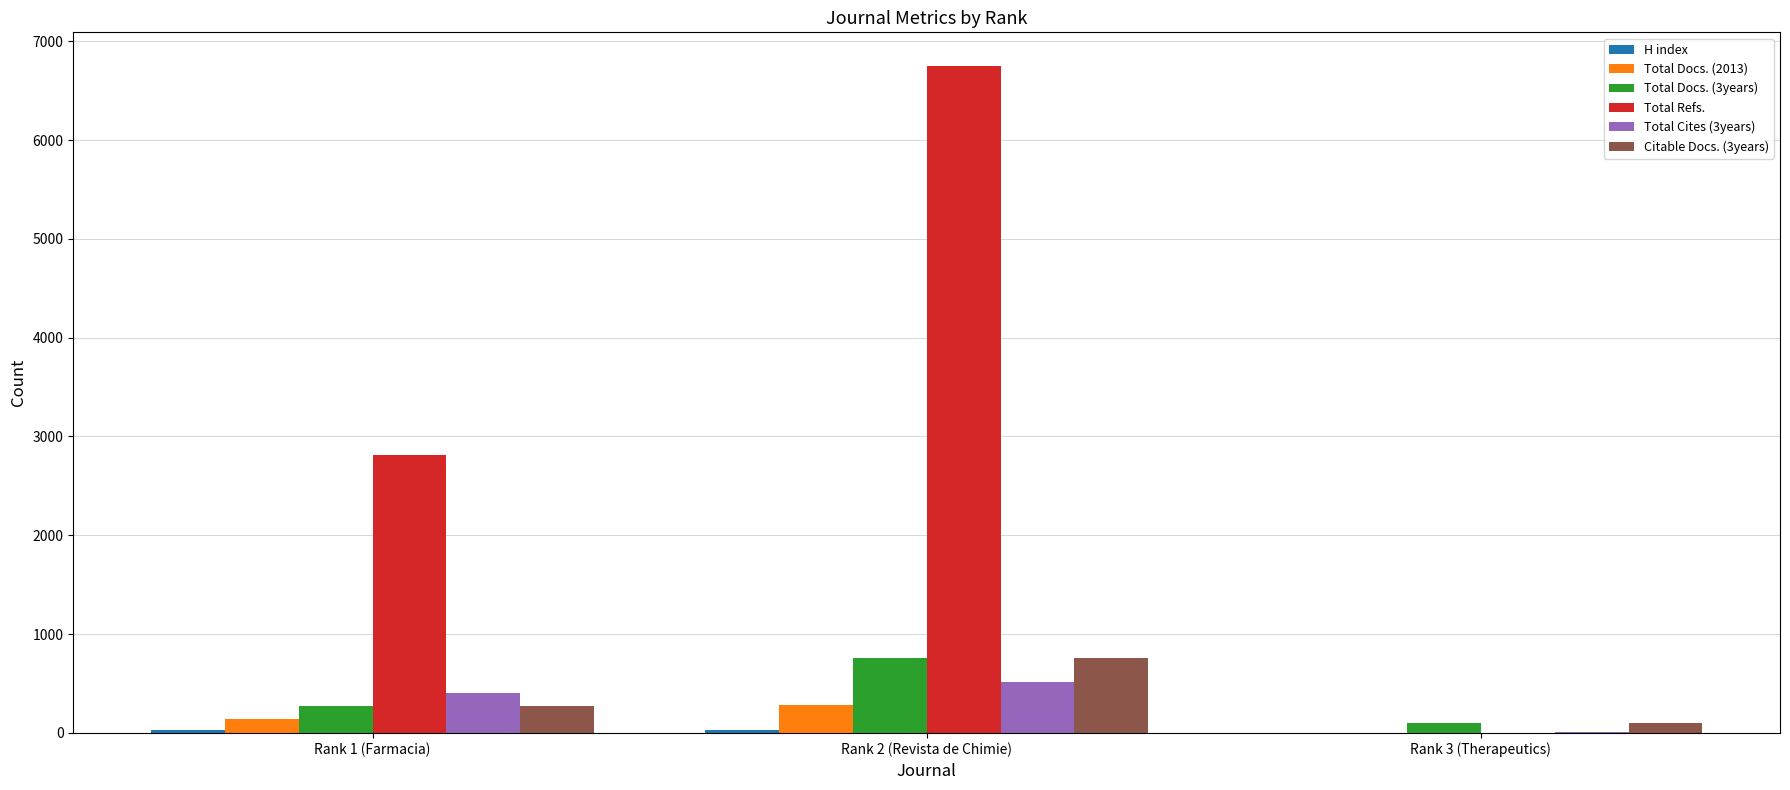

At which category does the chart reach its peak across all series?

Rank 2 (Revista de Chimie)